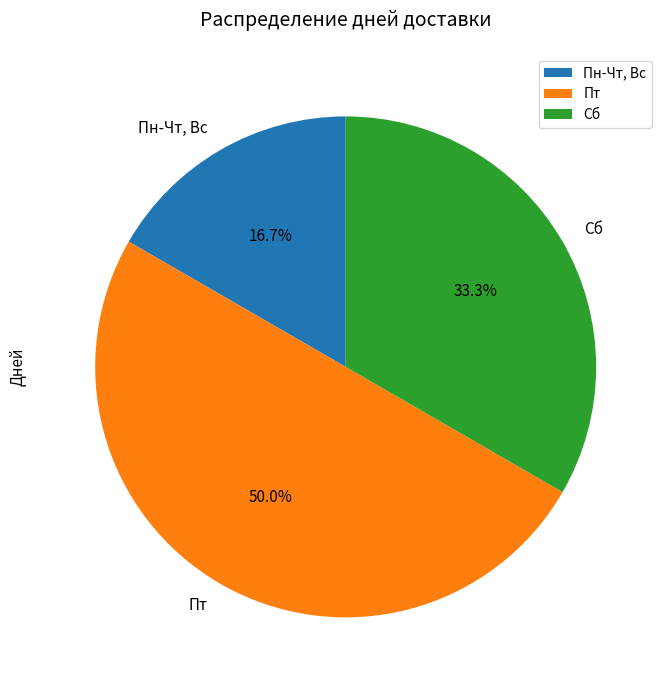

Which slice is the smallest?

Пн-Чт, Вс